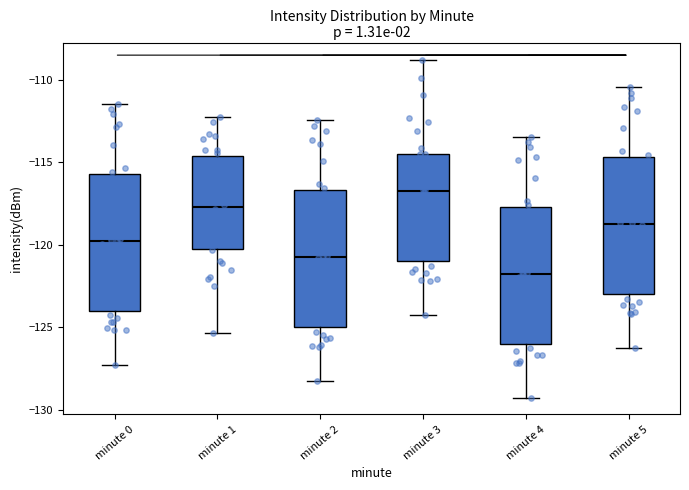

Where is the lower edge of the box for minute 3 on the y-axis? The values are not printed on the chart, so give them approximately, as read against the axis.

-121.0